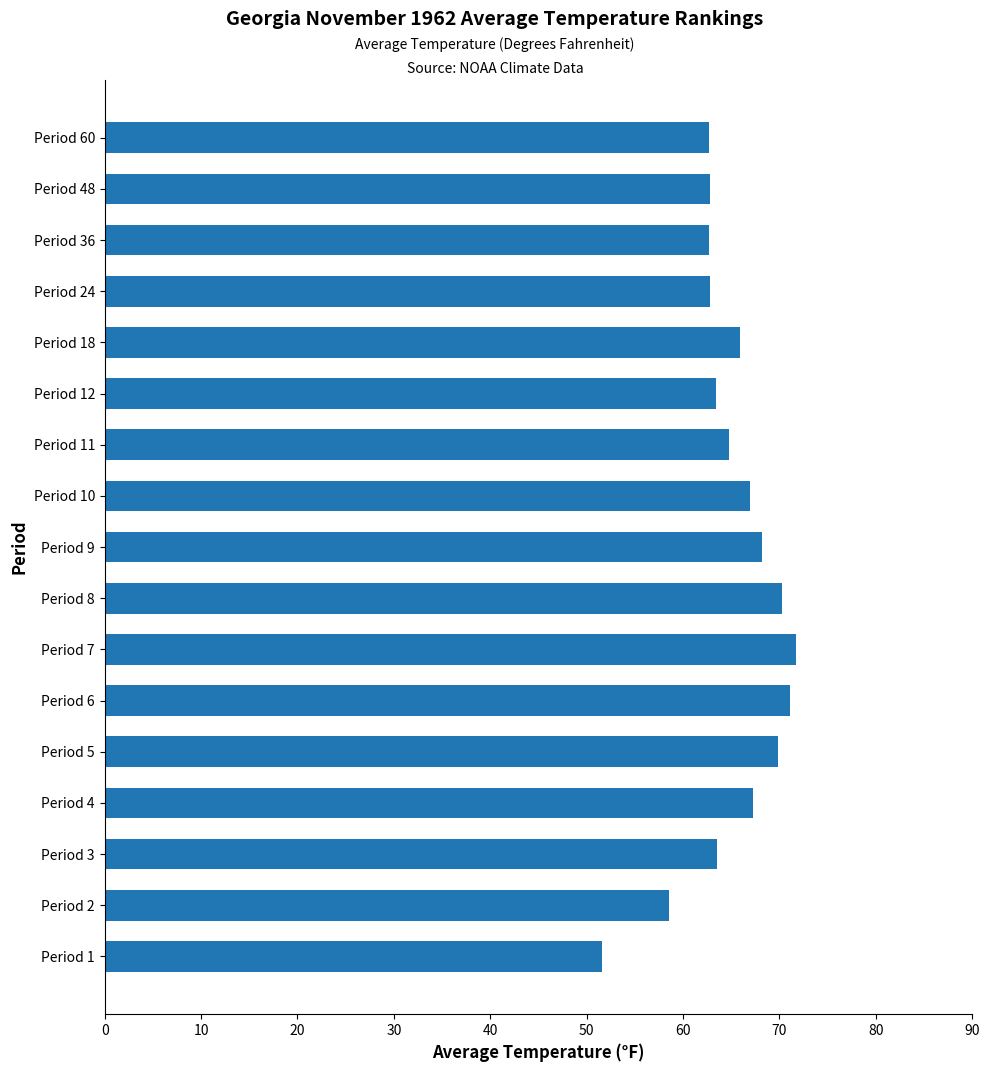

What is the difference between the maximum and minimum values?

20.1